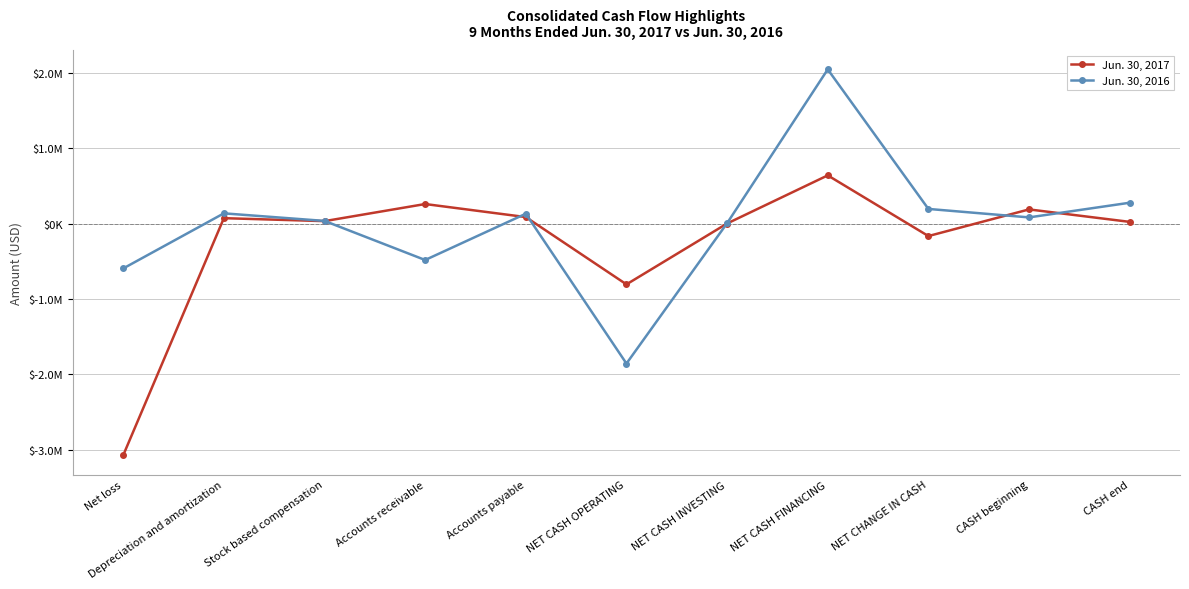

What is the difference between the highest and lowest values at NET CASH INVESTING?

4061